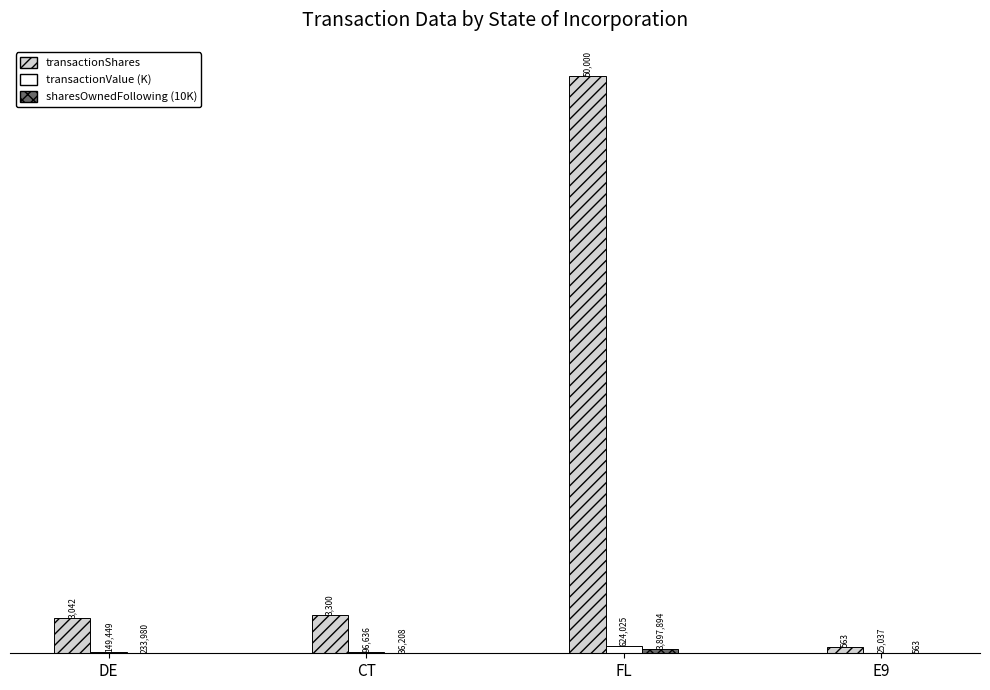

How many groups of bars are there?

4